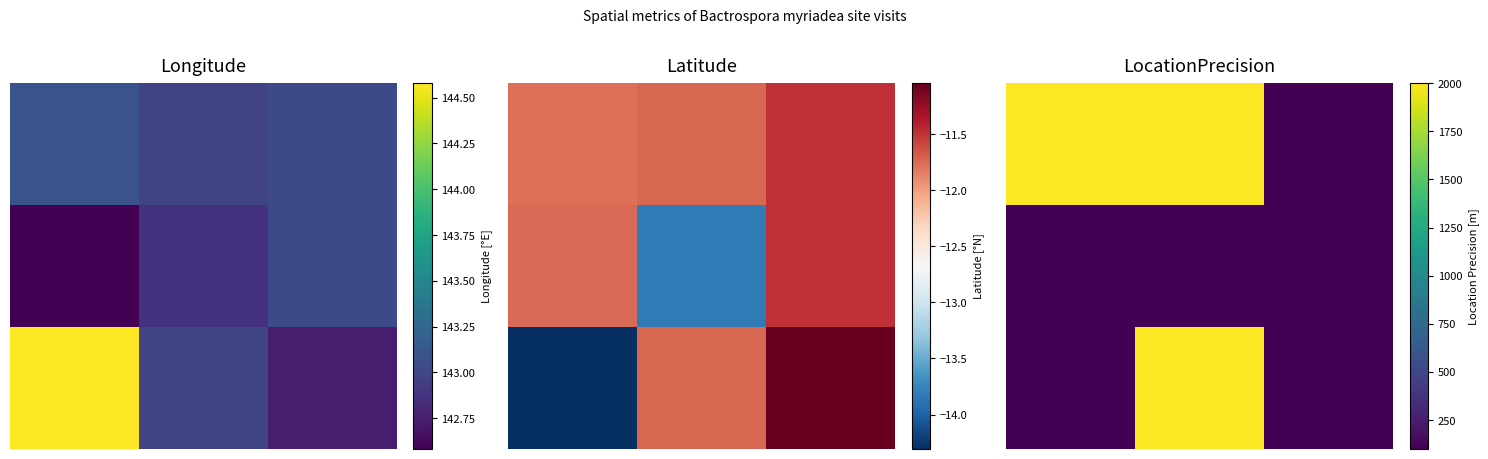

What is the sum of all 0.0 values?

4100